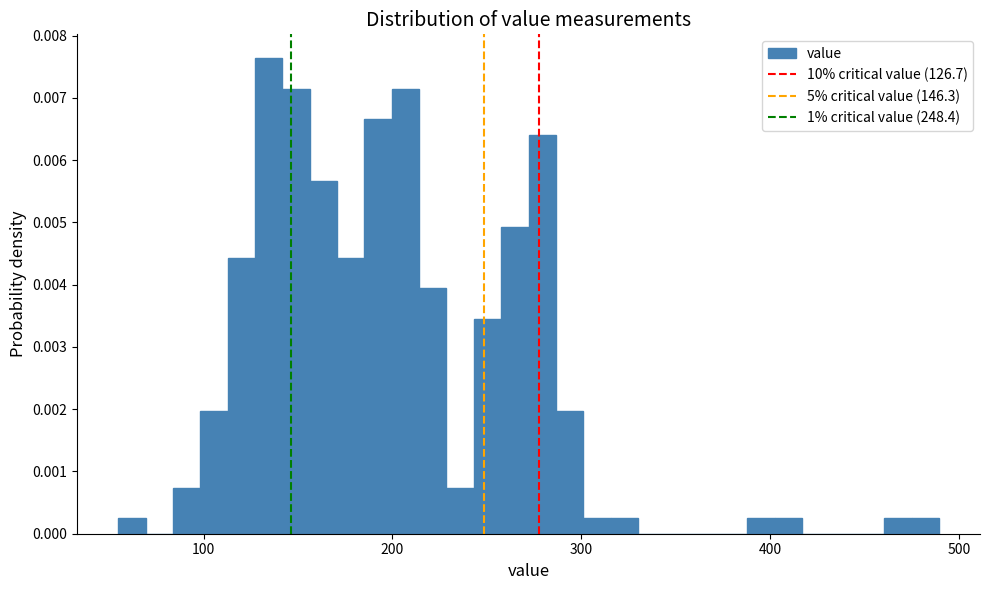

Read against the x-axis, roughly where is the centre of the tallest bar?

130